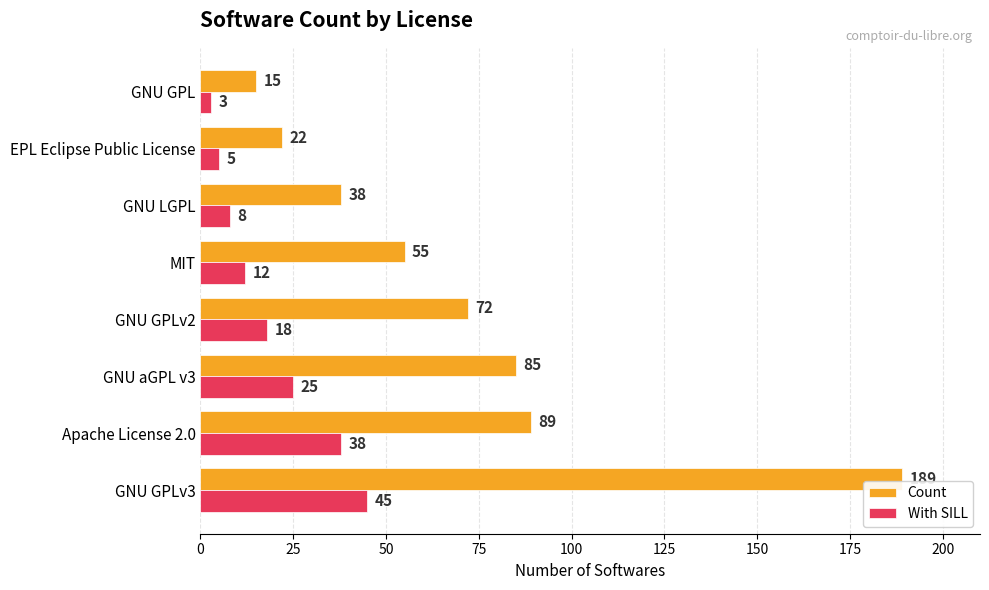

What is the smallest value displayed?

3